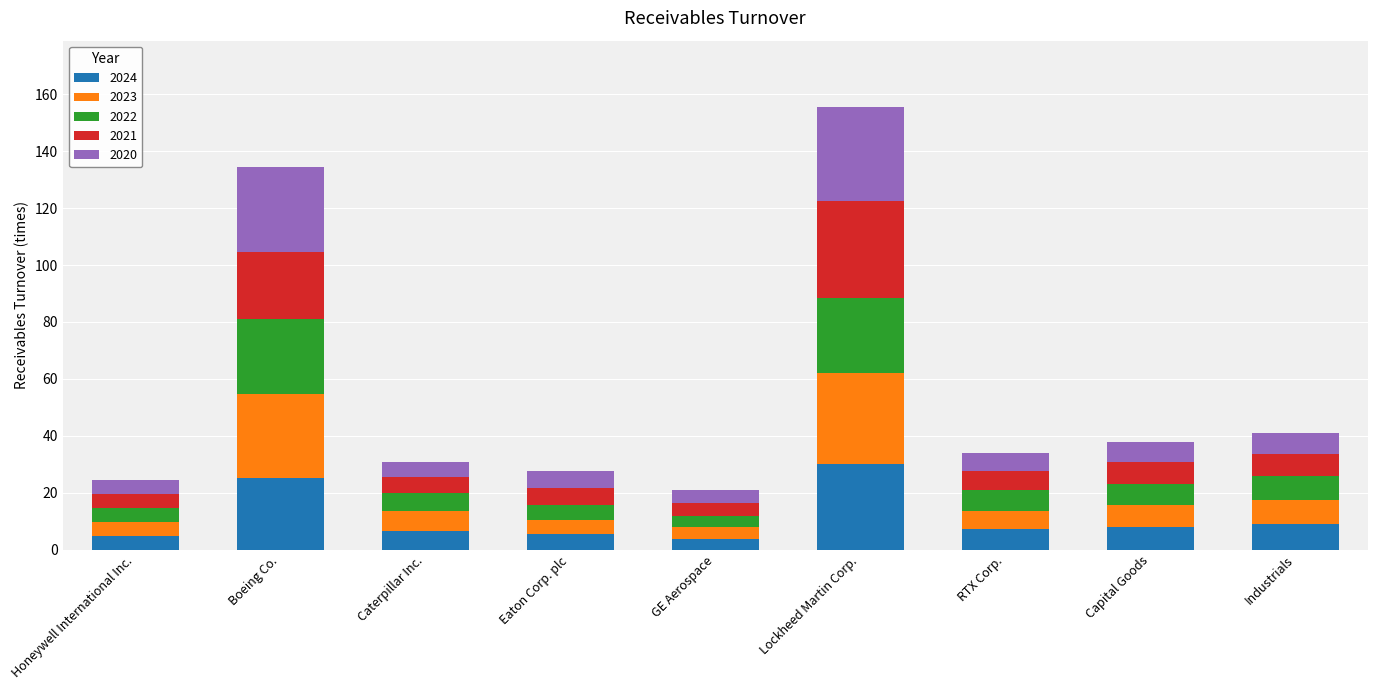

Is it true that 2024 equals 6.6 at Caterpillar Inc.?

True